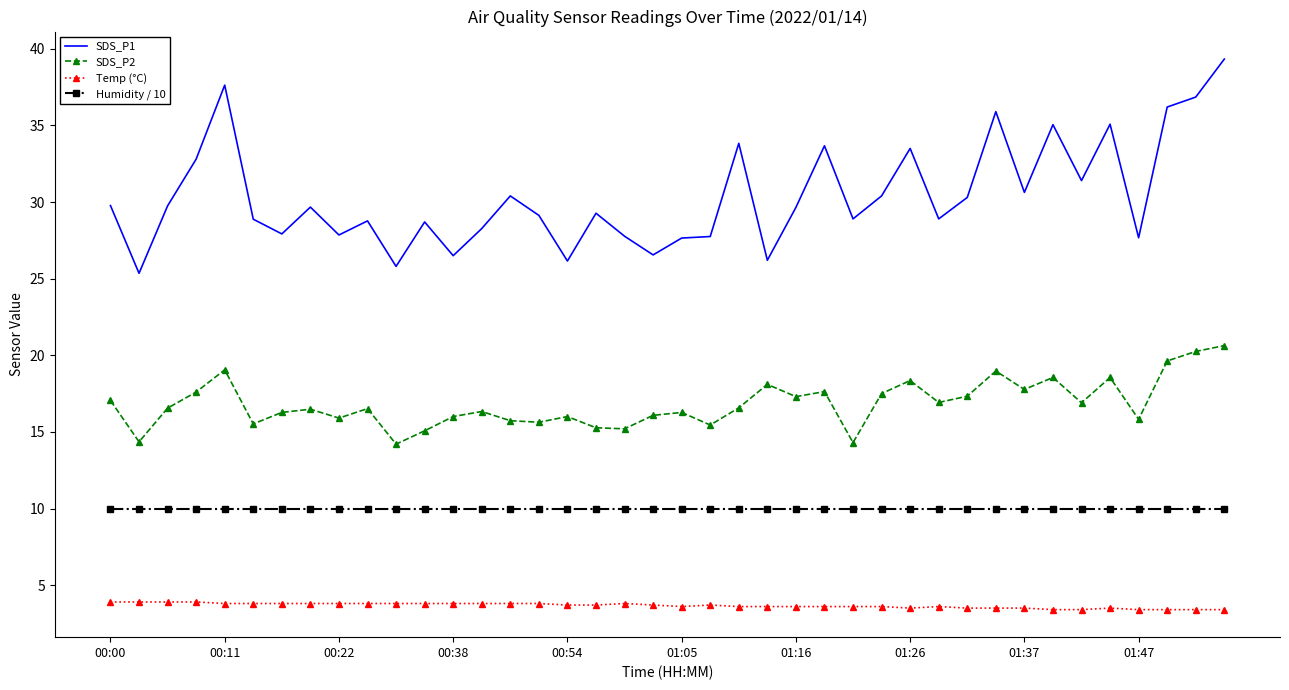

What is the maximum value for SDS_P2?

20.6